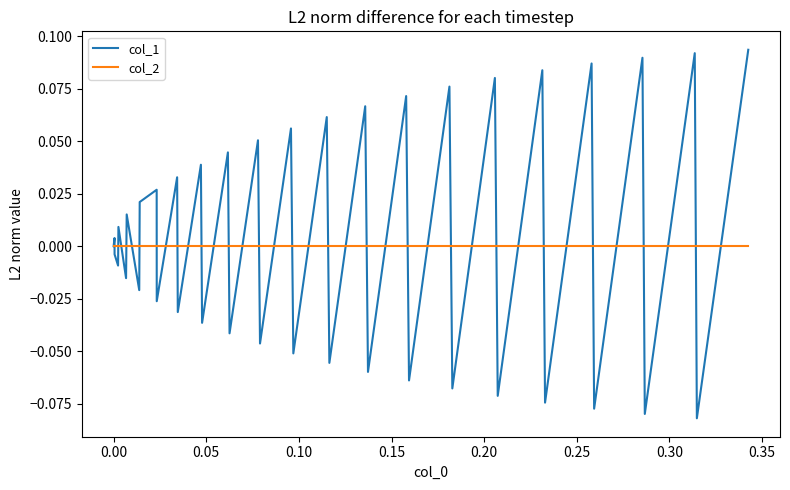

List the series in order of their peak value, lowest first.

col_2, col_1